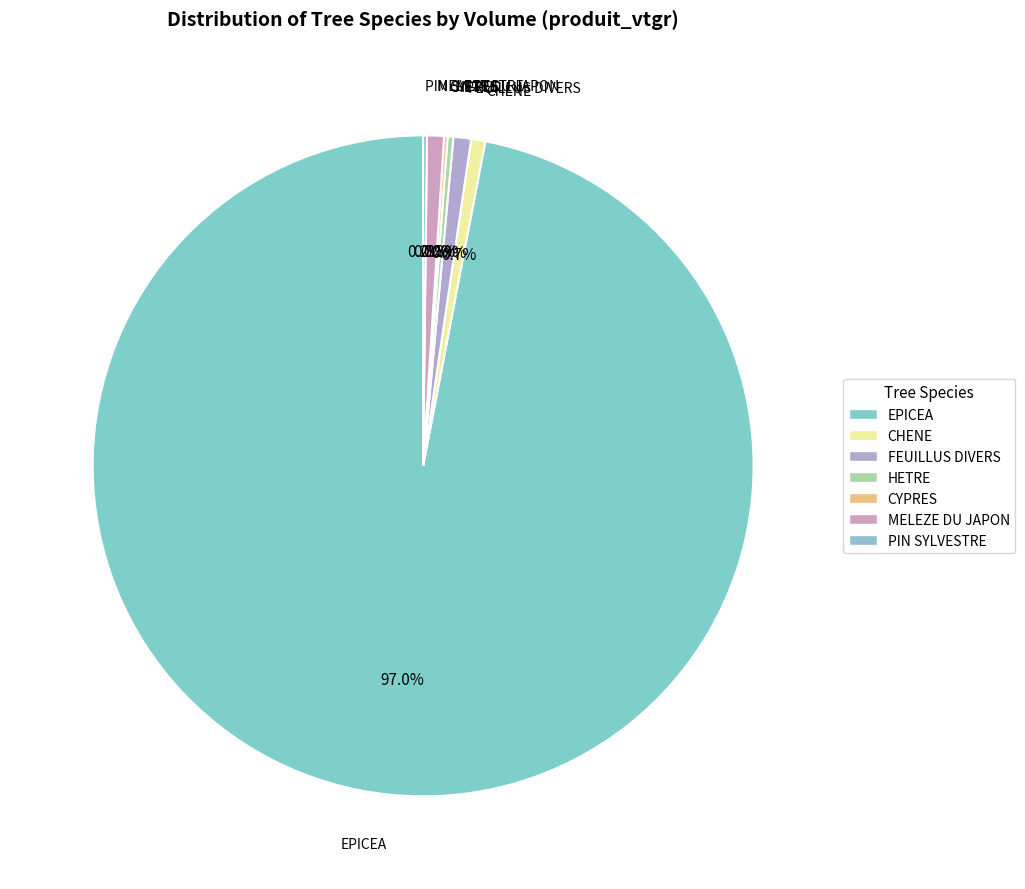

What is the change in value from CYPRES to MELEZE DU JAPON?

+6.9